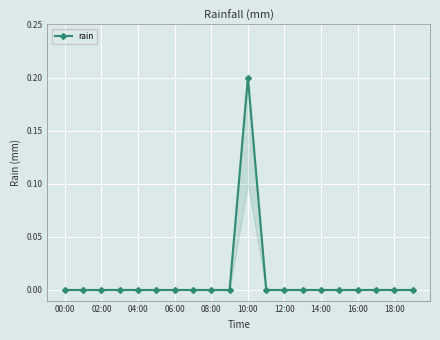

Reading right to left, what are all the values shown in this chart?

0.0	0.0	0.0	0.0	0.0	0.0	0.0	0.0	0.0	0.2	0.0	0.0	0.0	0.0	0.0	0.0	0.0	0.0	0.0	0.0